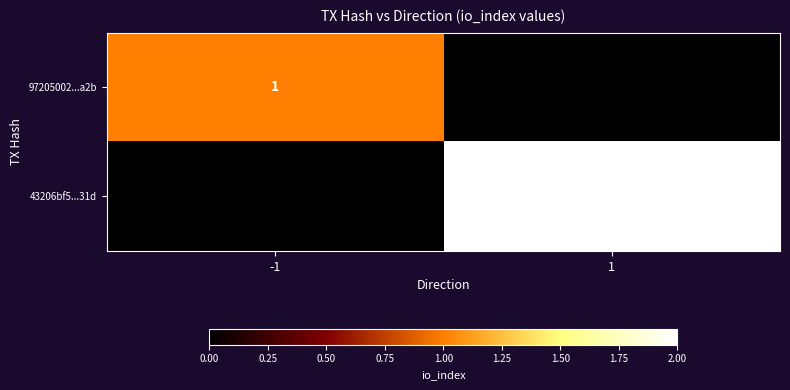

Is it true that 43206bf5...31d equals 3 at 1?

False